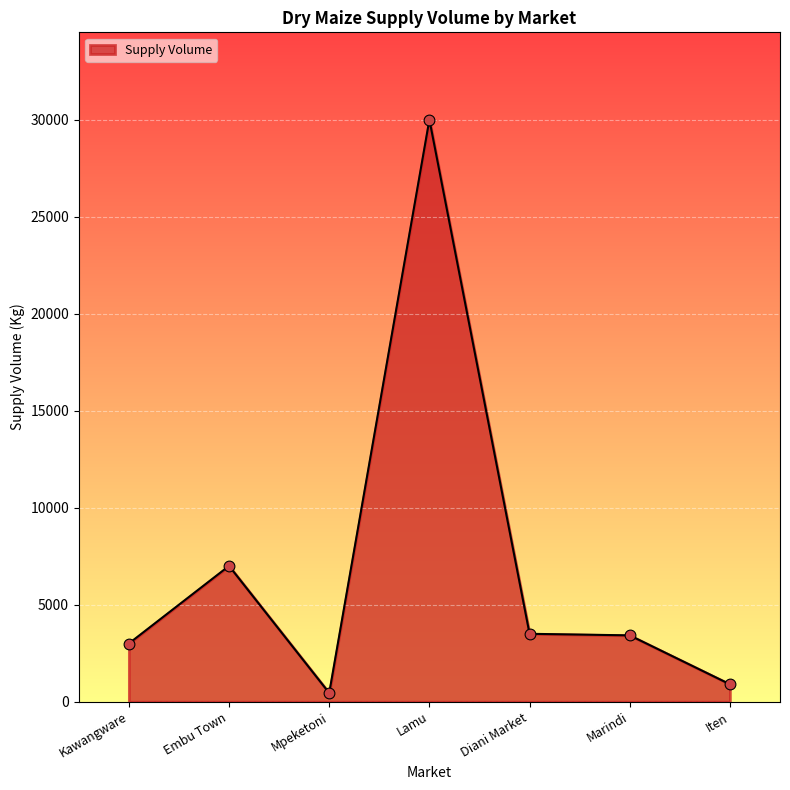

What is the ratio of the value at Embu Town to the value at Iten?

7.8